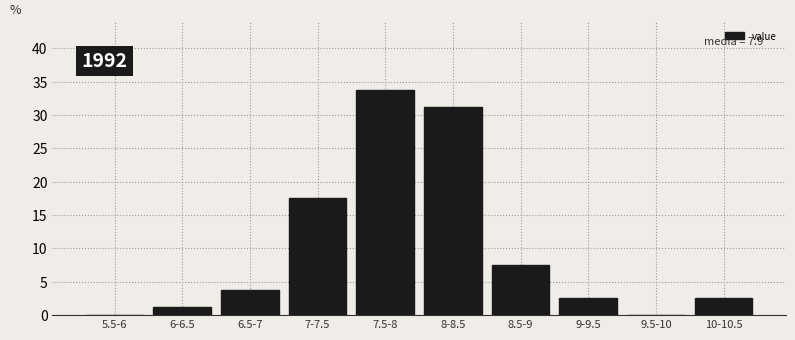

The value at 5.5-6 is 0.0. True or false?

True